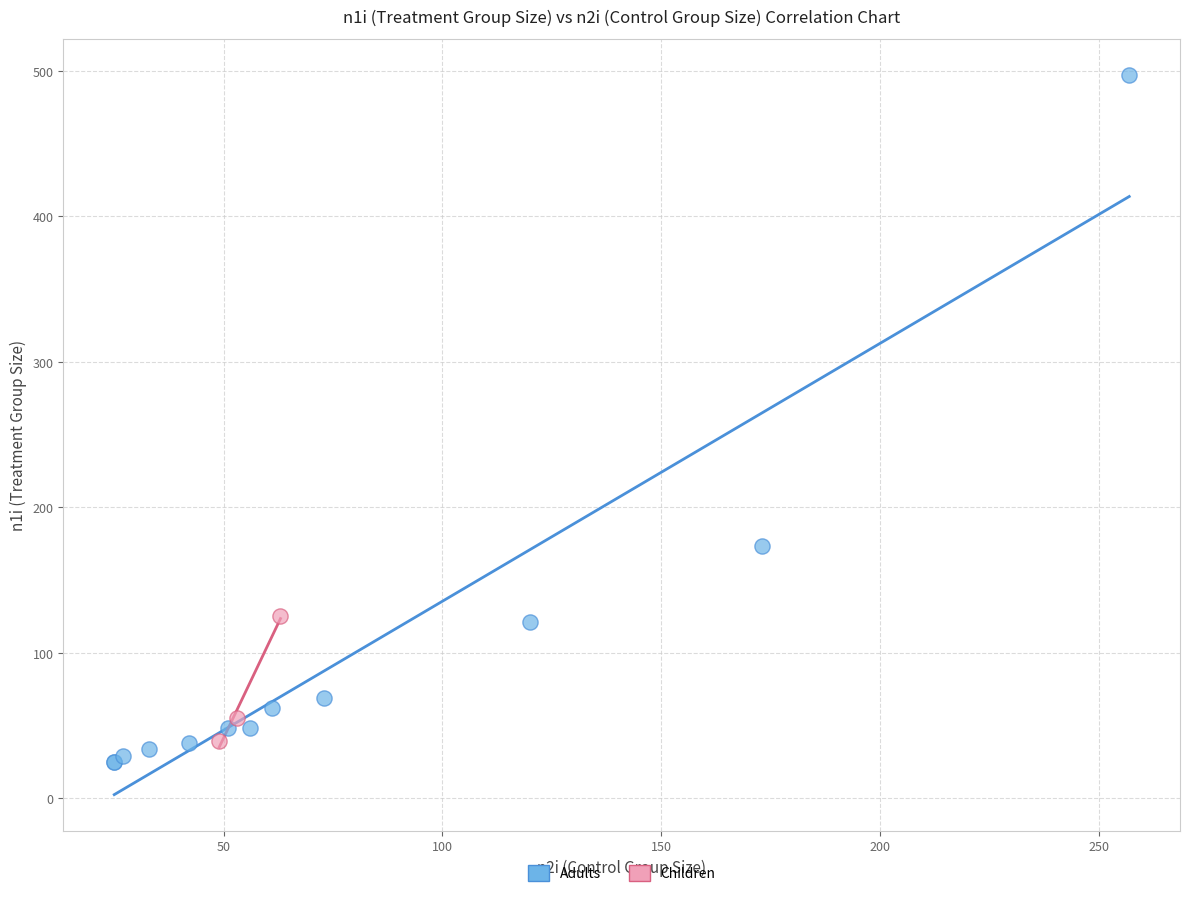

Which series reaches the maximum Y coordinate?

Adults